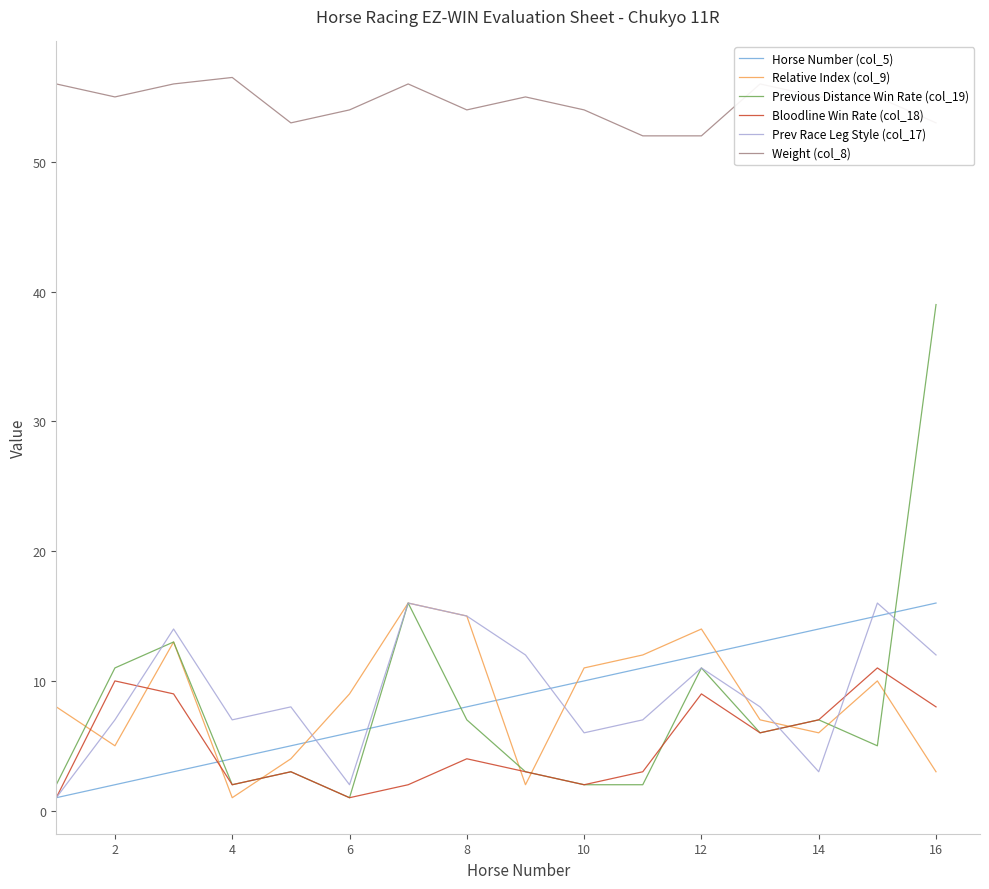

What is the greatest value displayed?

56.5